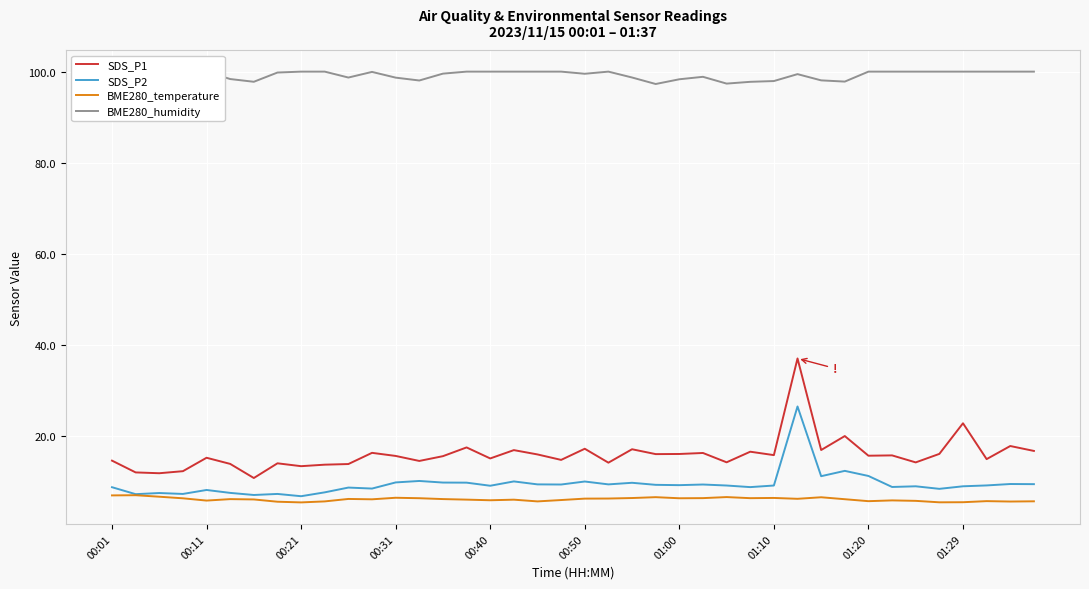

What is the highest value of the BME280_temperature series?

6.9